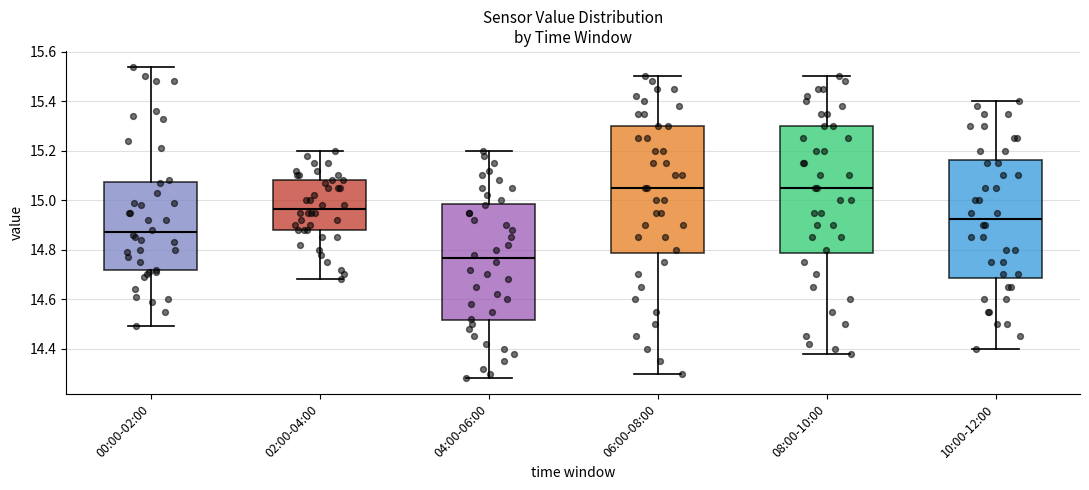

Where does the median line of the box for 08:00-10:00 sit on the y-axis? The values are not printed on the chart, so give them approximately, as read against the axis.

15.06